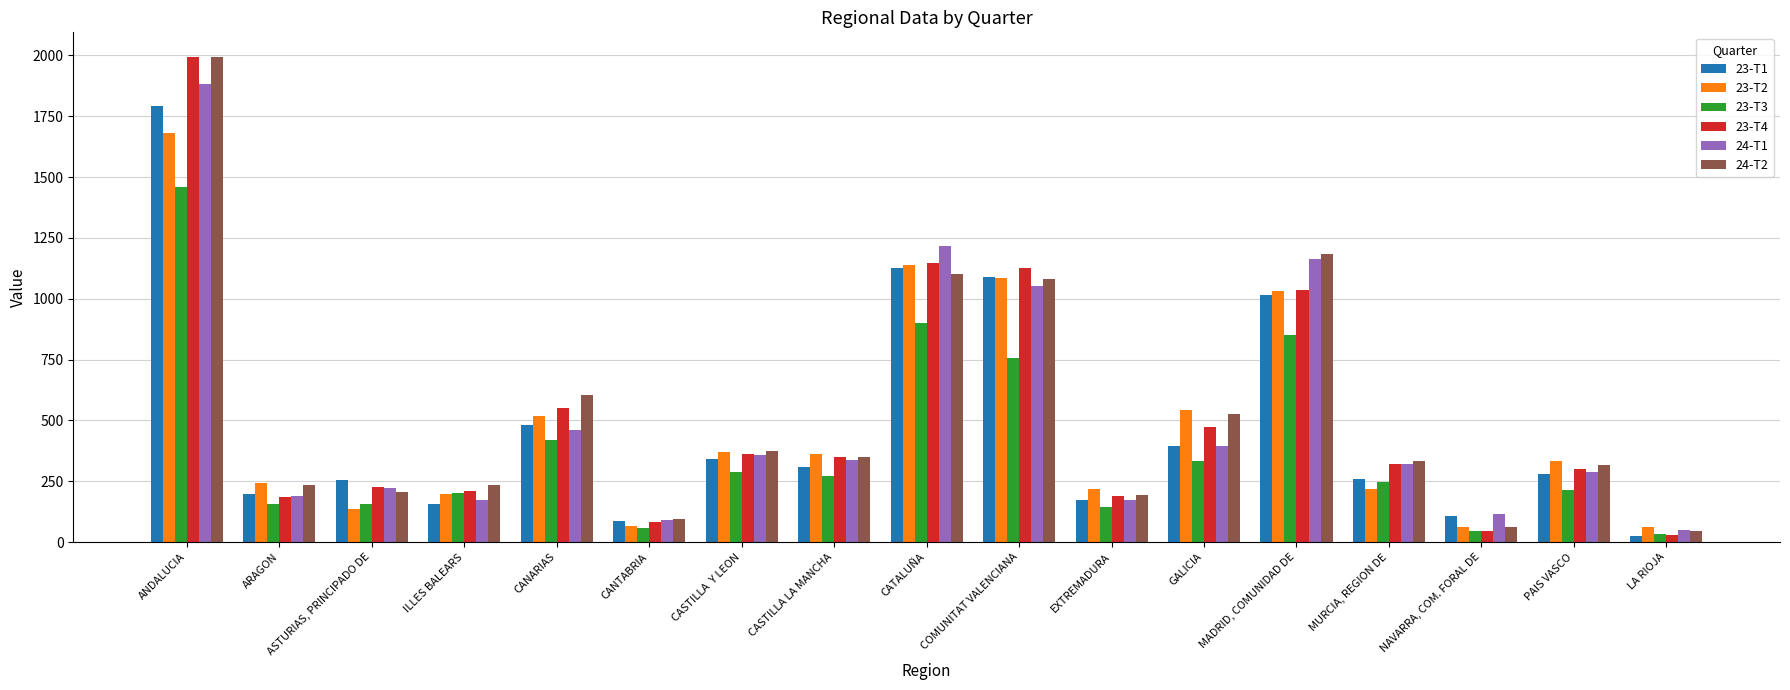

What is the average value of the 23-T3 series?

385